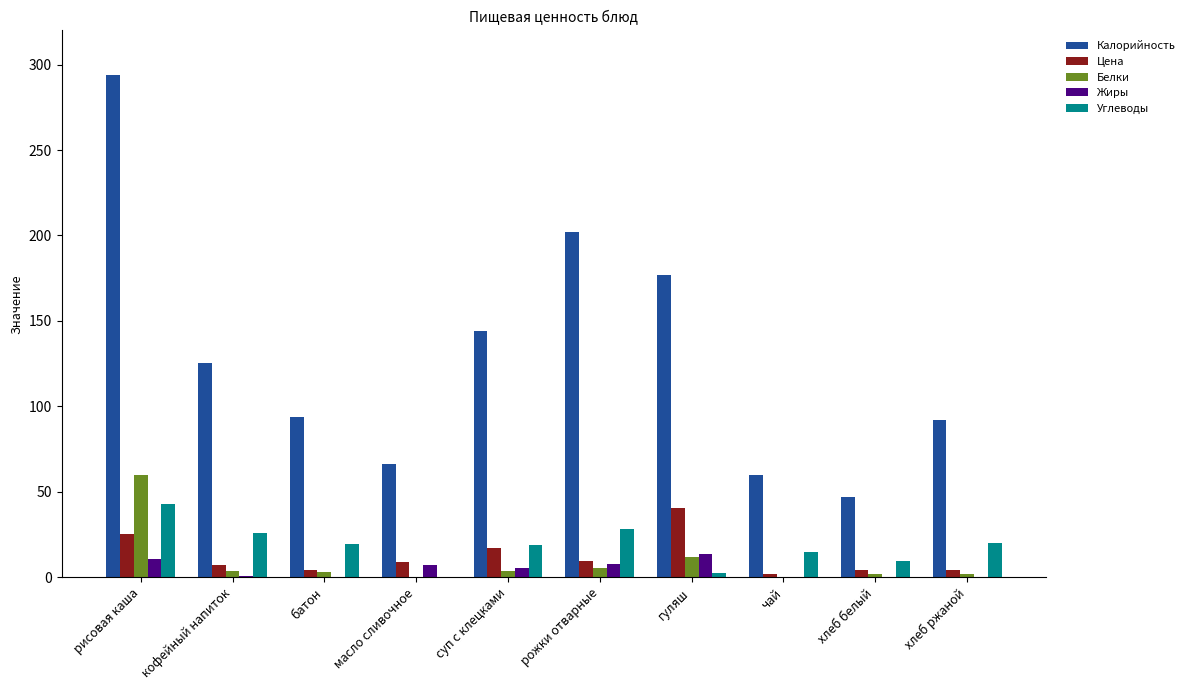

Which series has the largest total across all categories?

Калорийность